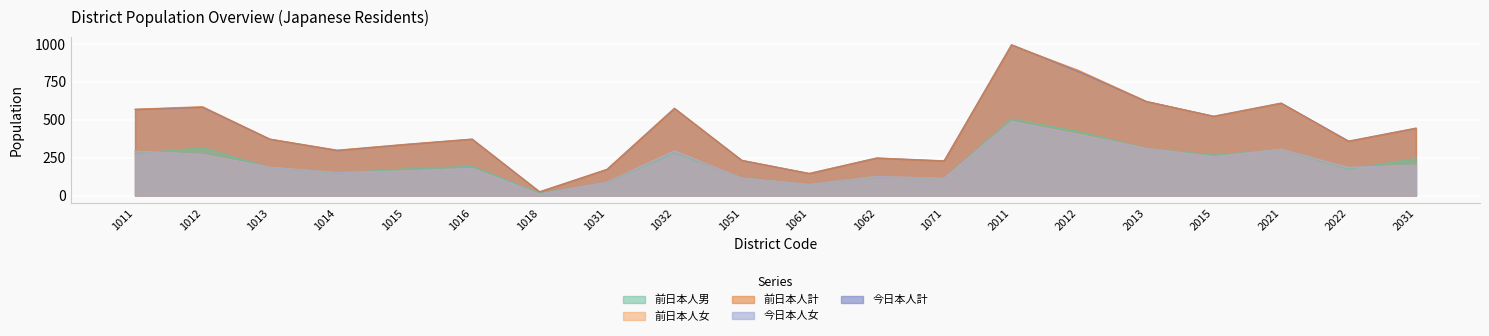

Which series ends up on top after the final intersection of 前日本人男 and 前日本人女?

前日本人男